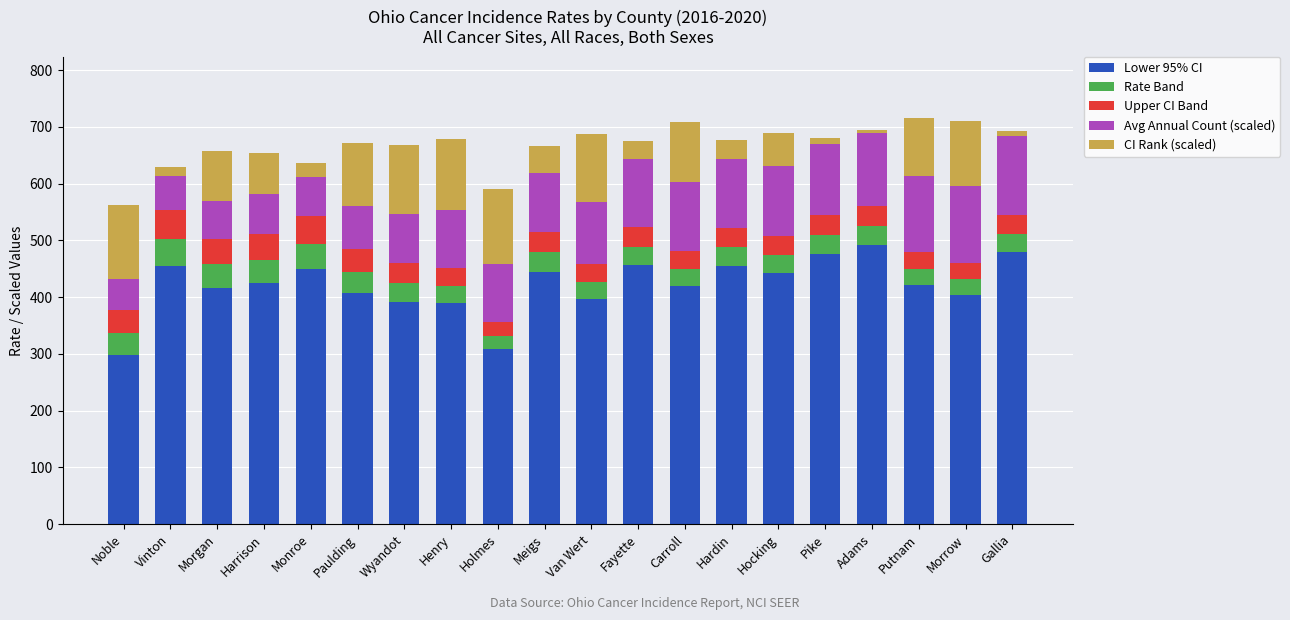

Is it true that Lower 95% CI equals 161.0 at Meigs?

False